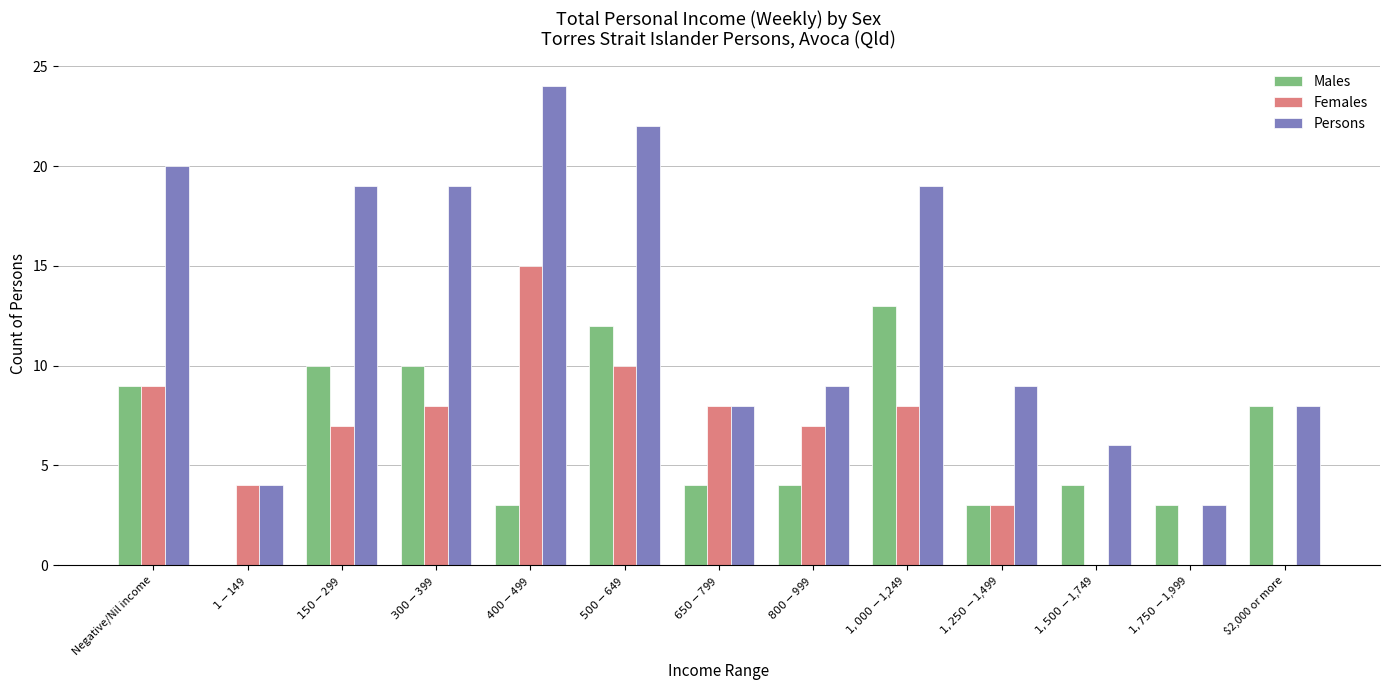

What is the sum of all Persons values?

170